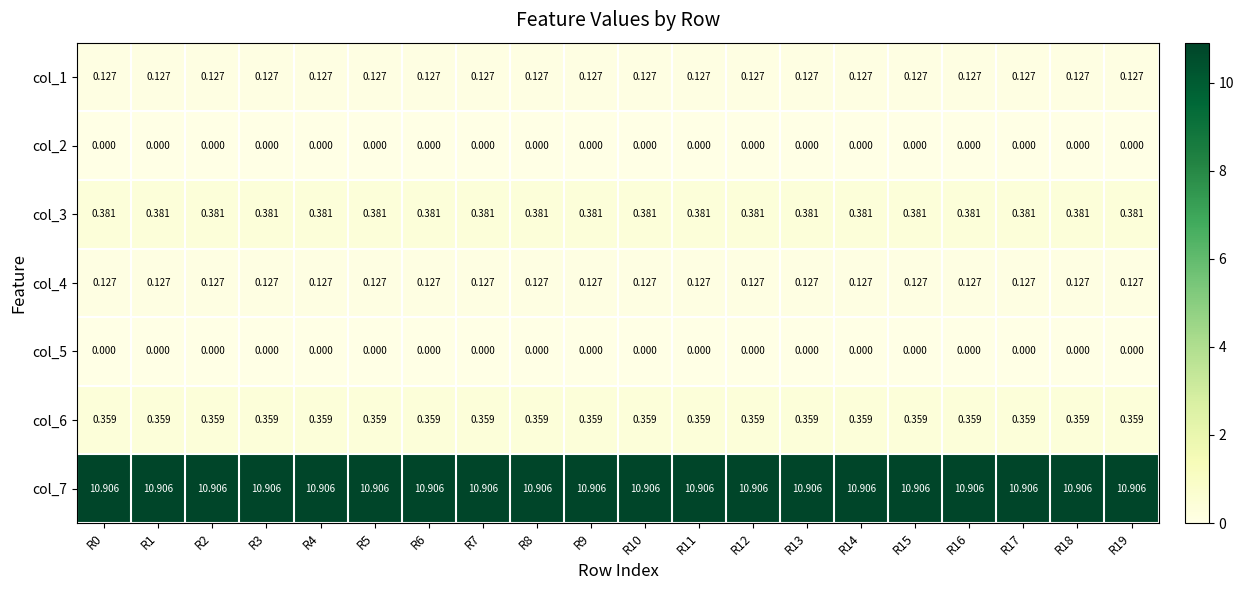

Is the value of col_4 at R18 greater than the value of col_2 at R13?

Yes